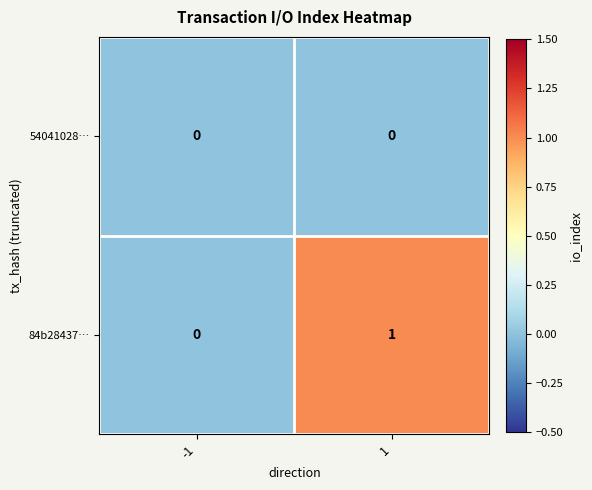

What is the greatest value displayed?

1